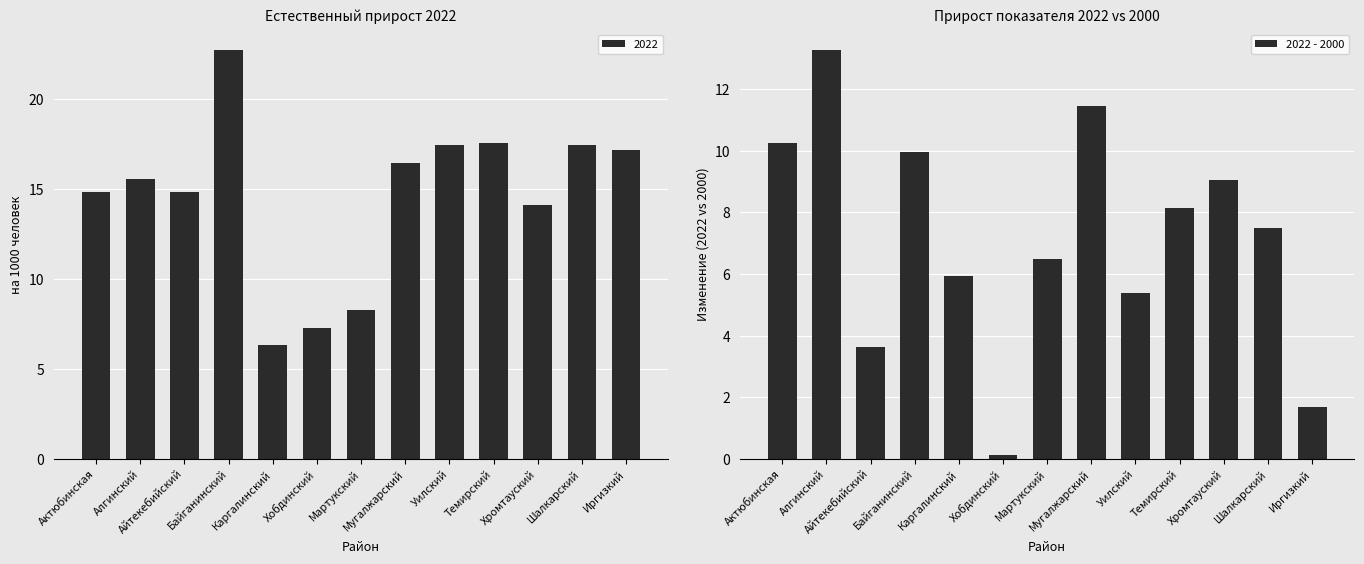

What is the sum of all 2022 - 2000 values?

92.8